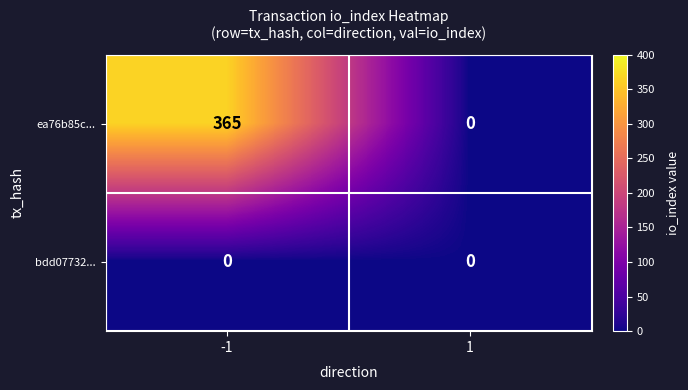

At which category is the sum across all series the highest?

-1